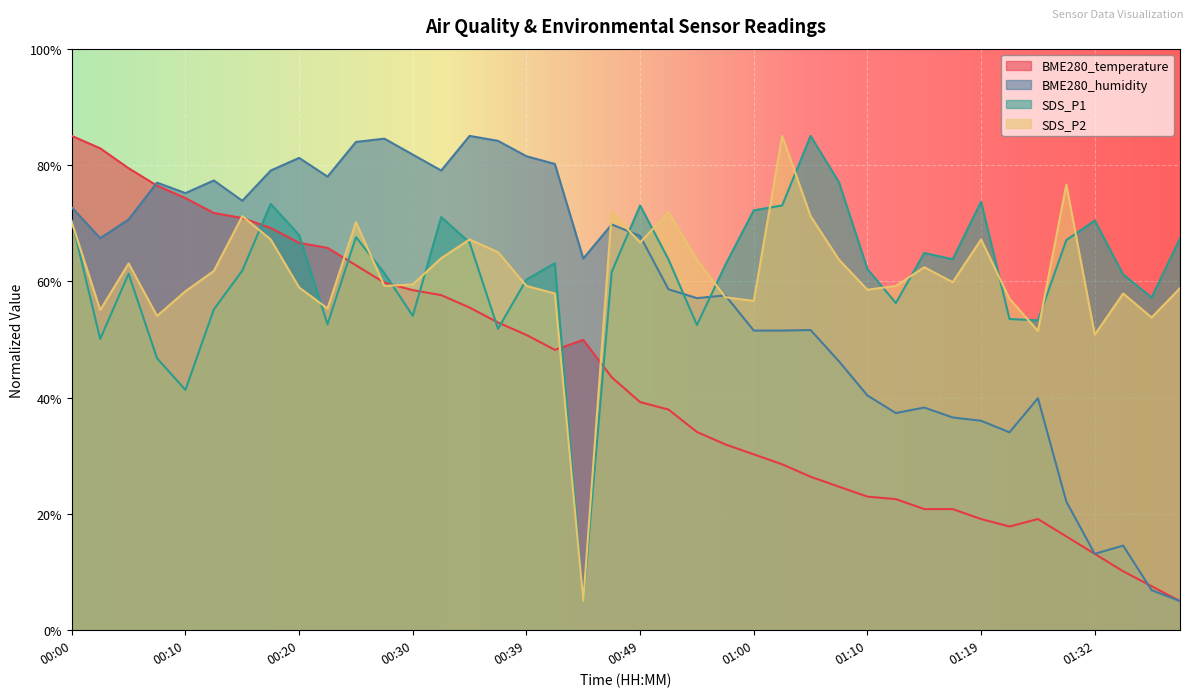

How many lines are shown in the chart?

4